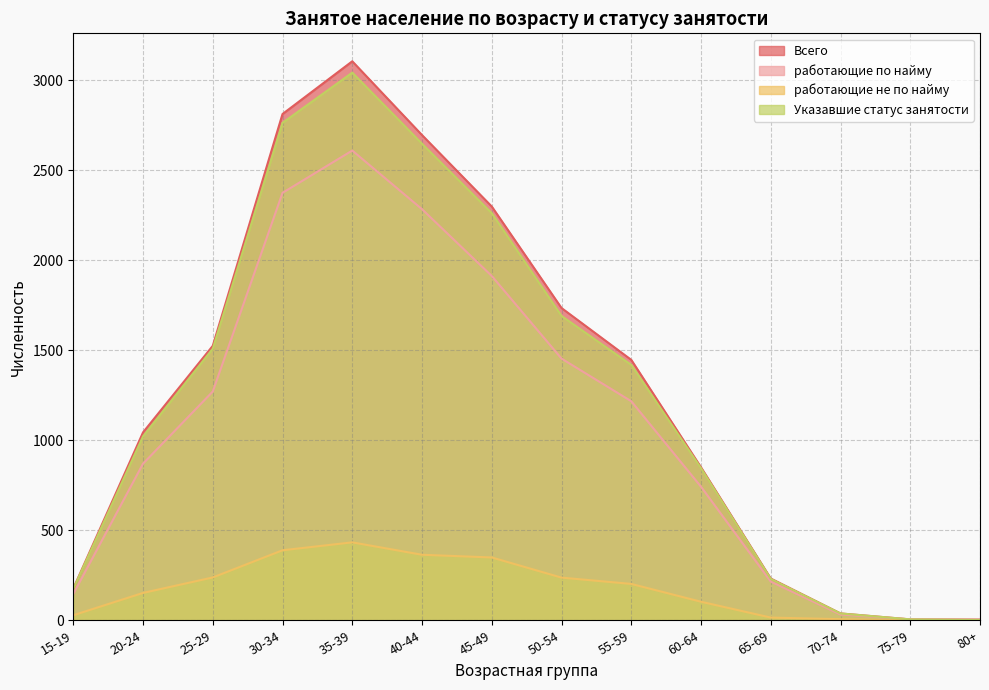

How many lines are shown in the chart?

4